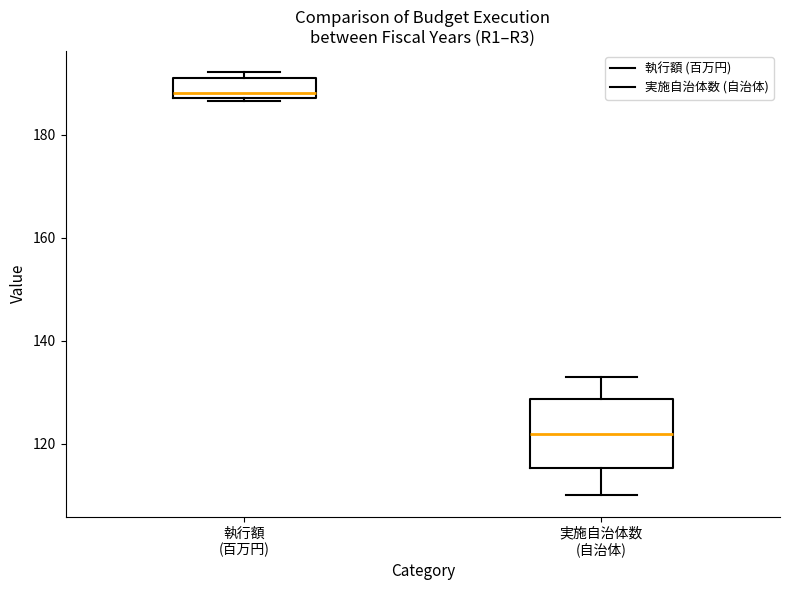

Which box's median line is the lowest?

実施自治体数 (自治体)